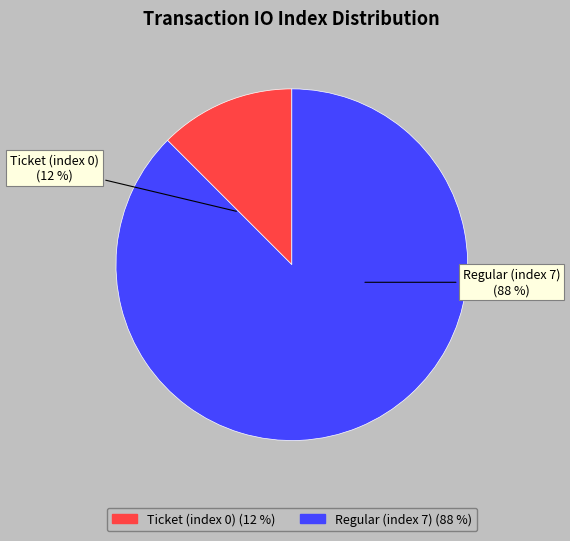

Do Ticket (index 0) and Regular (index 7) together represent more than half of the pie?

Yes